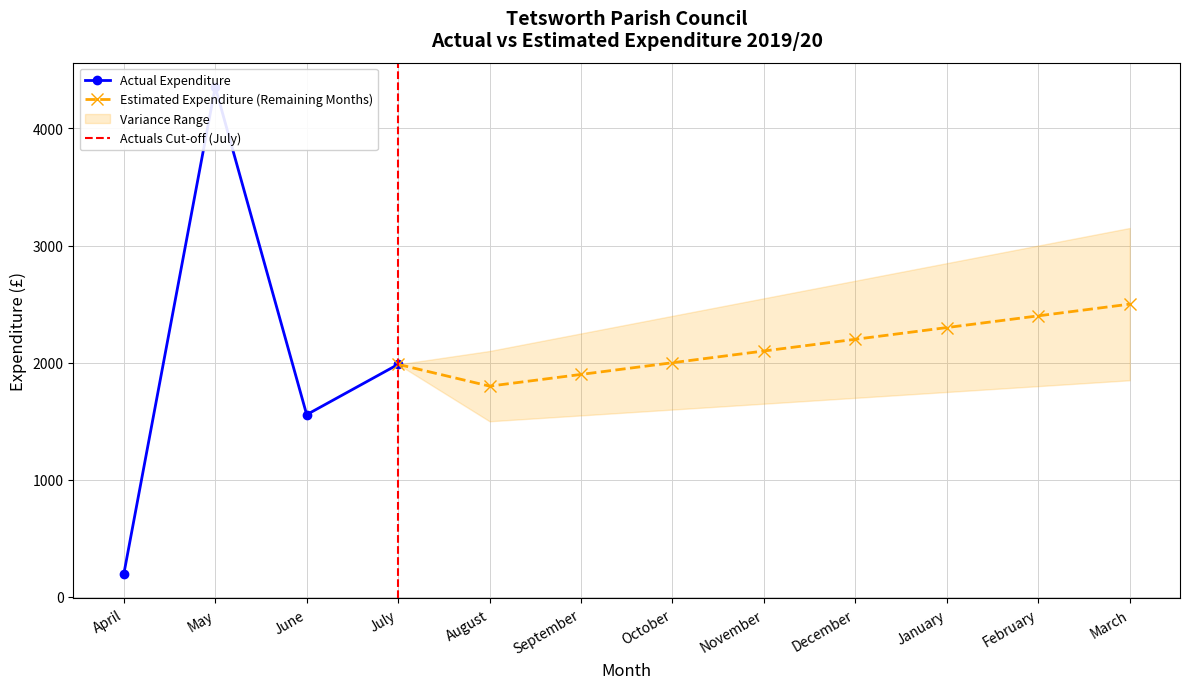

What is the difference between the second highest and minimum values?

1790.5